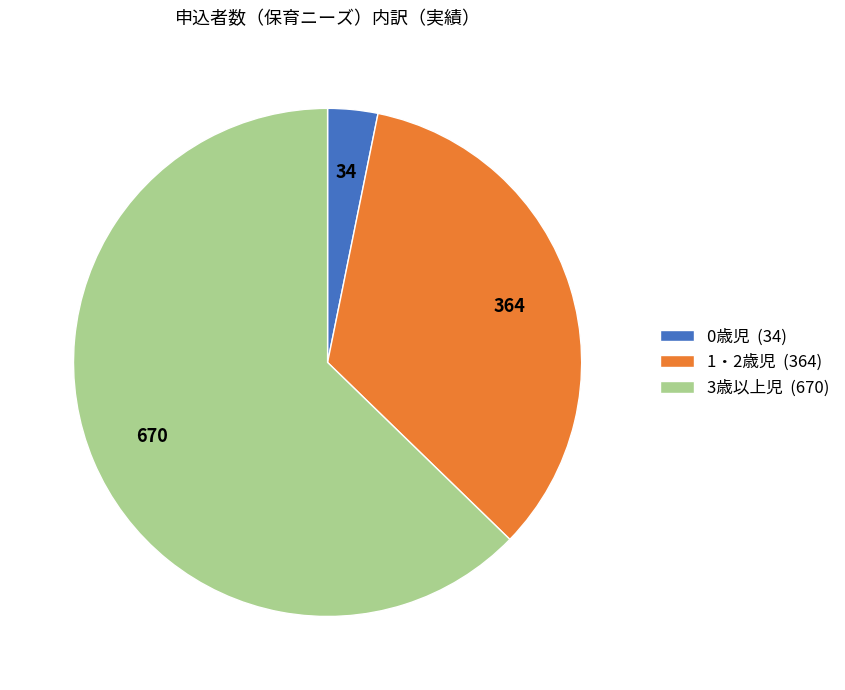

Which category has the biggest portion of the pie?

3歳以上児